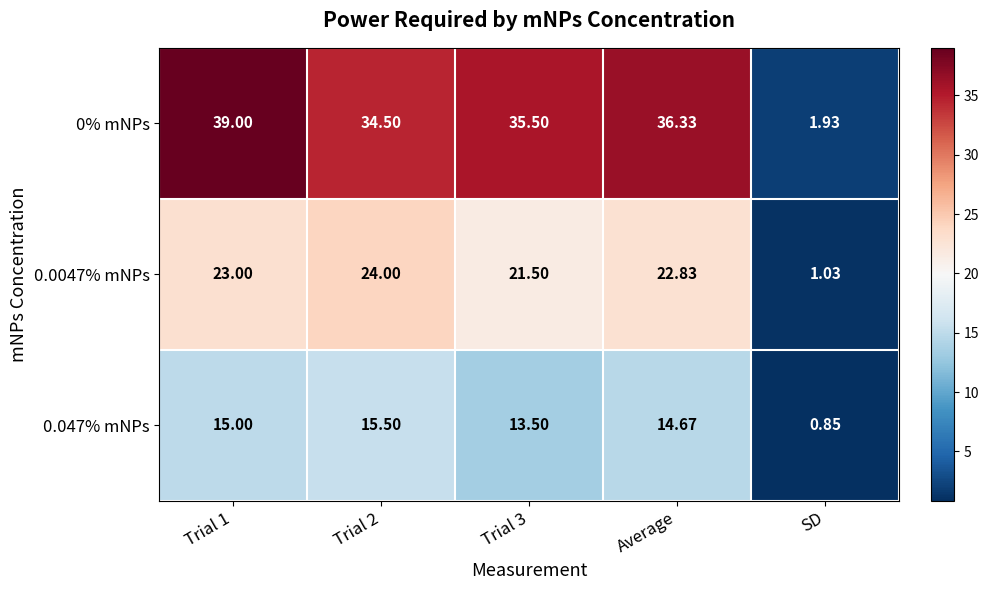

Is the value of 0% mNPs at Trial 2 greater than the value of 0.0047% mNPs at Trial 1?

Yes